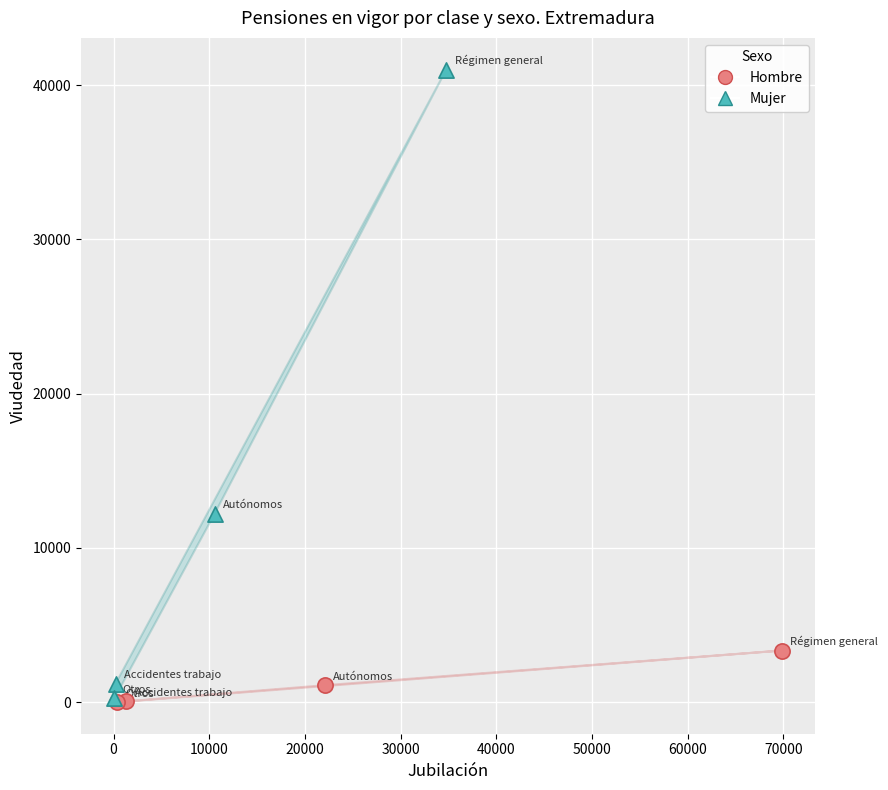

Which series has the widest spread of Y values?

Mujer